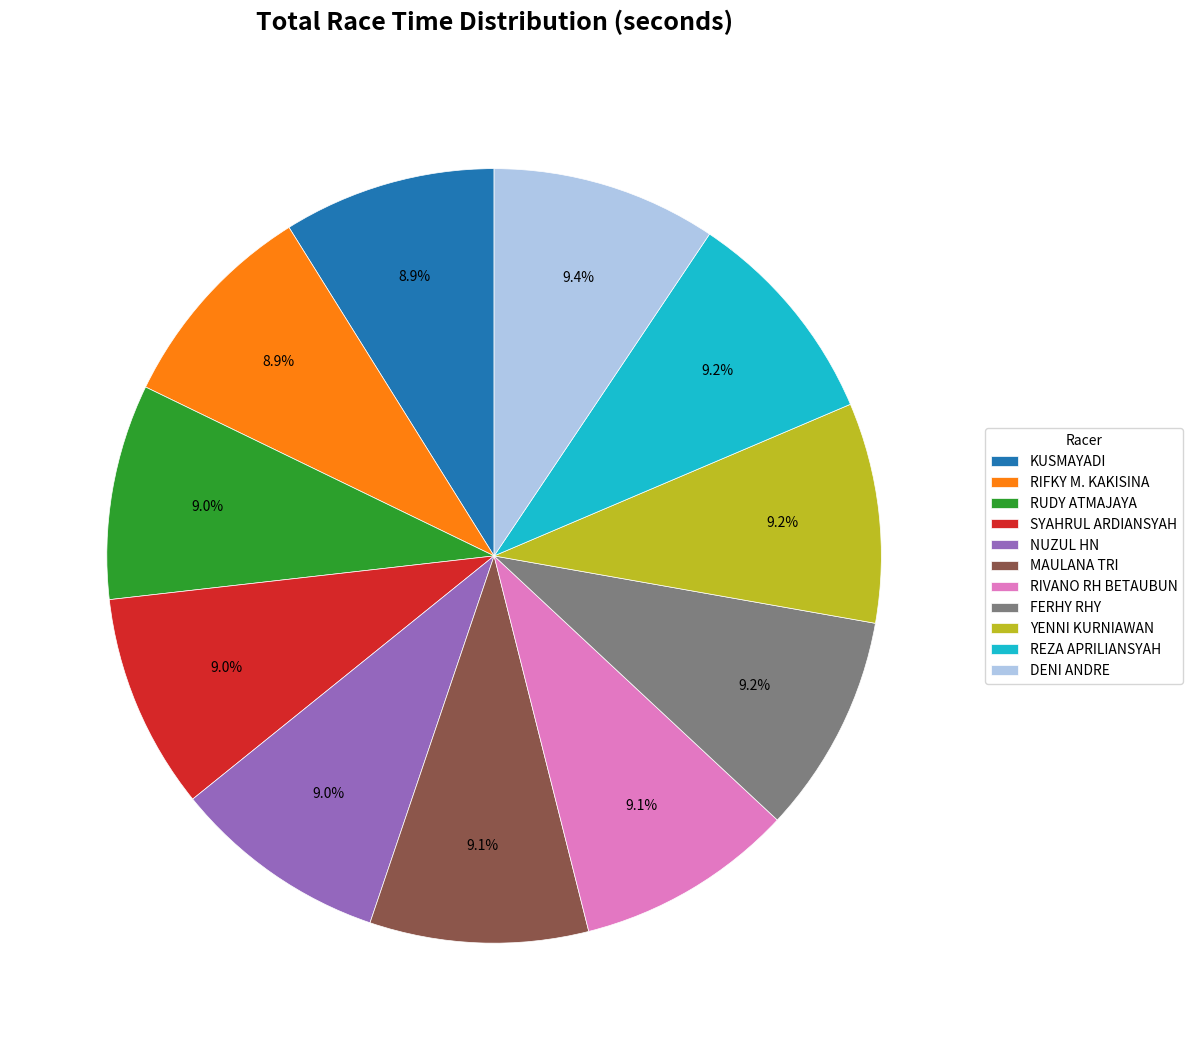

To the nearest percent, what percentage of the pie is KUSMAYADI?

9%